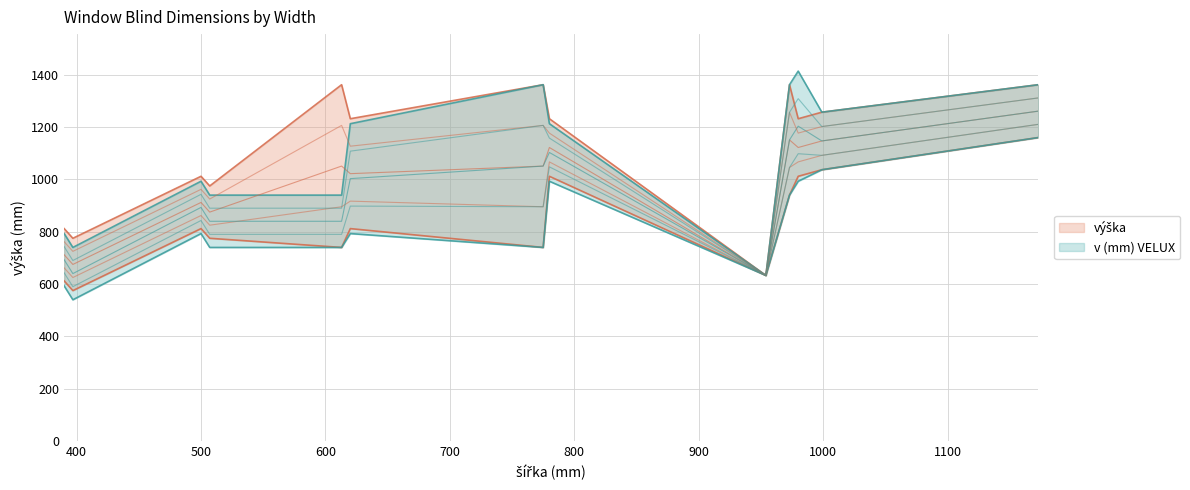

How many data points does each series have?

39